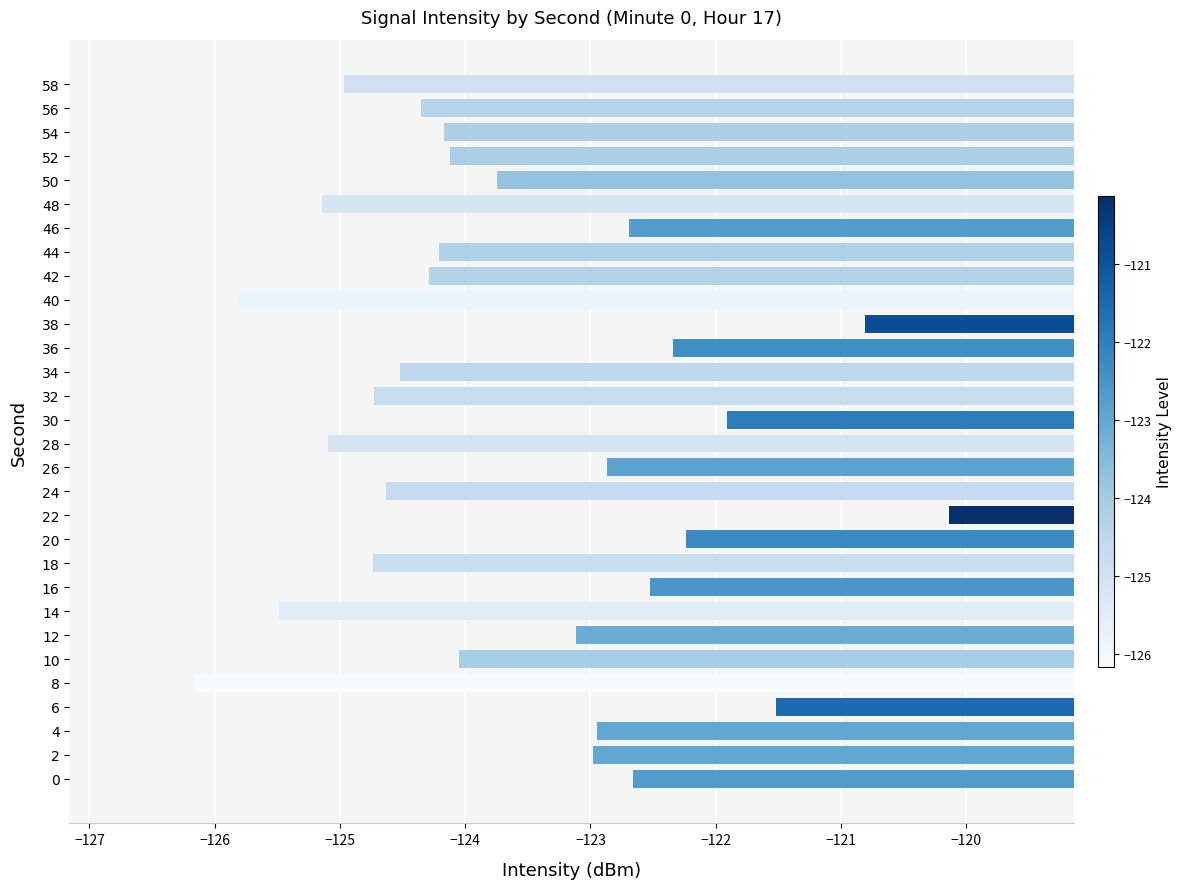

What is the smallest value displayed?

-126.2